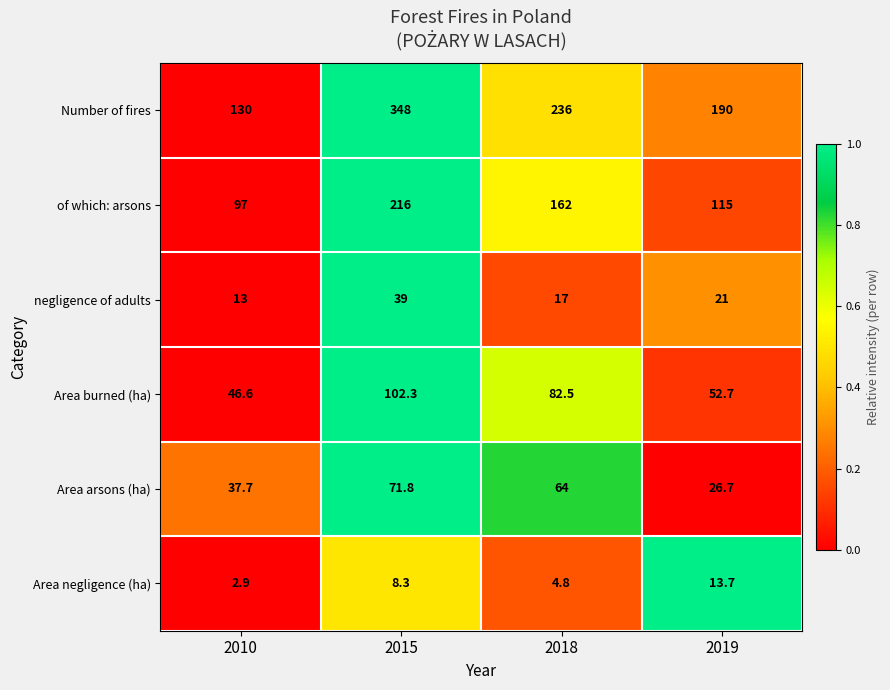

Count the number of categories in the chart.

4